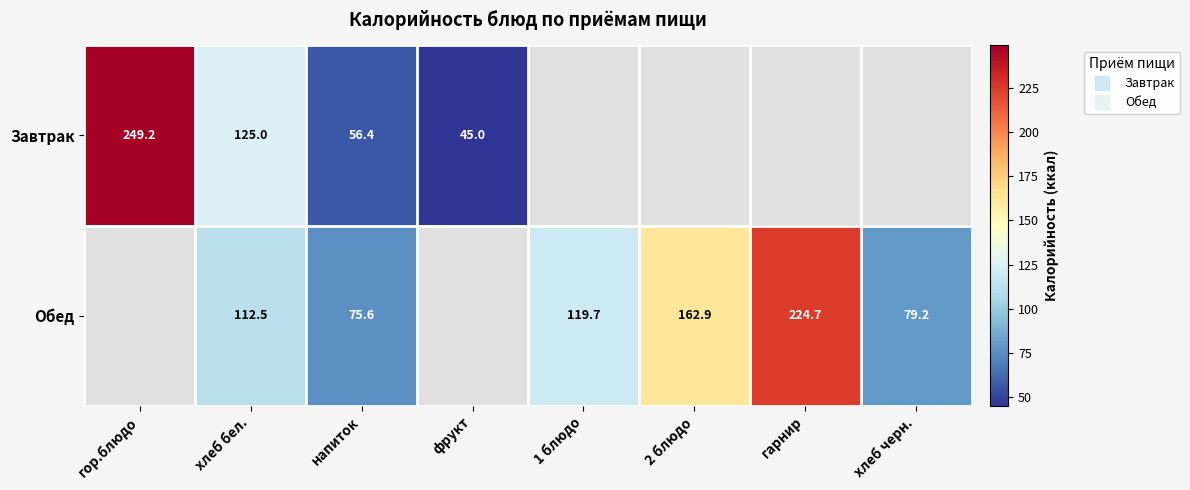

What is the sum of the Обед values at хлеб черн. and напиток?

154.8